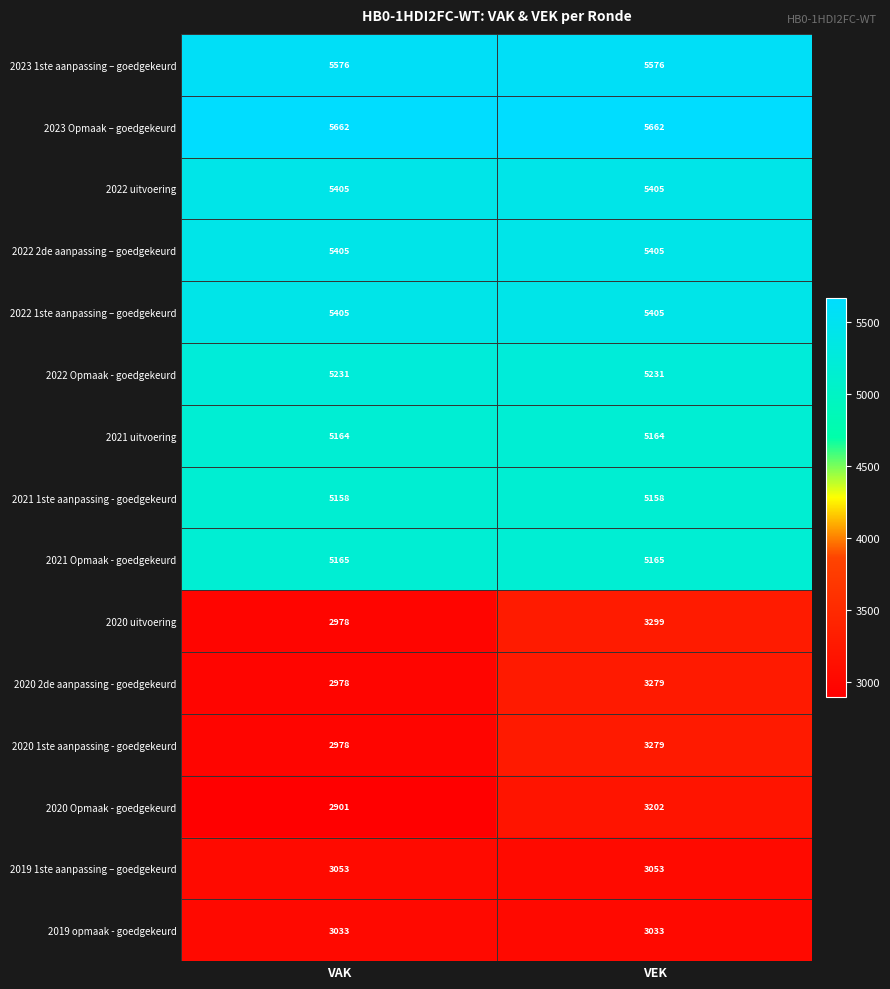

What is the sum of the 2023 1ste aanpassing – goedgekeurd values at VAK and VEK?

11152